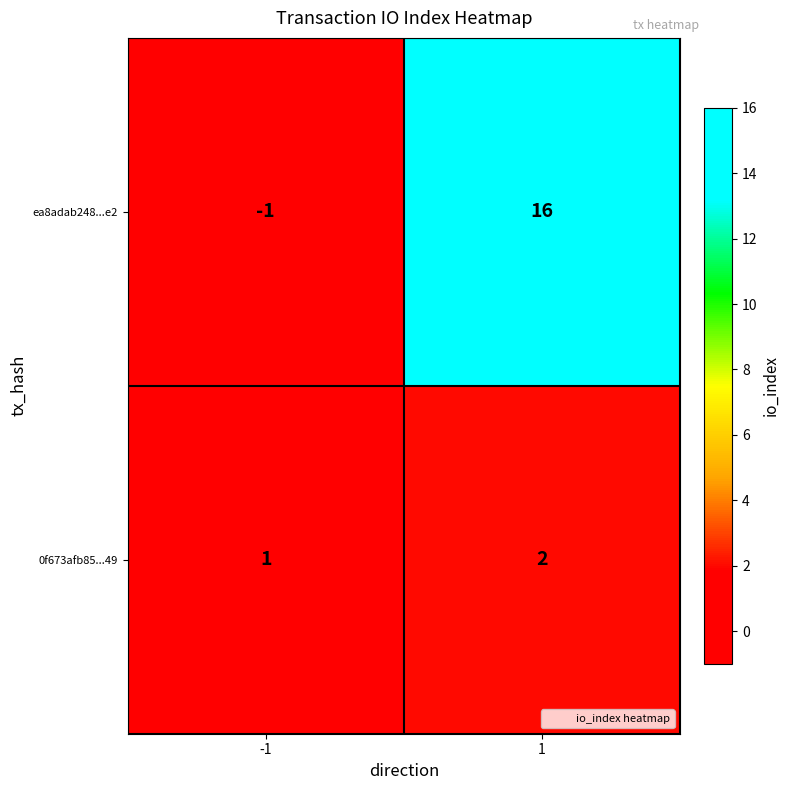

At -1, list the series in order from largest to smallest.

0f673afb85...49, ea8adab248...e2